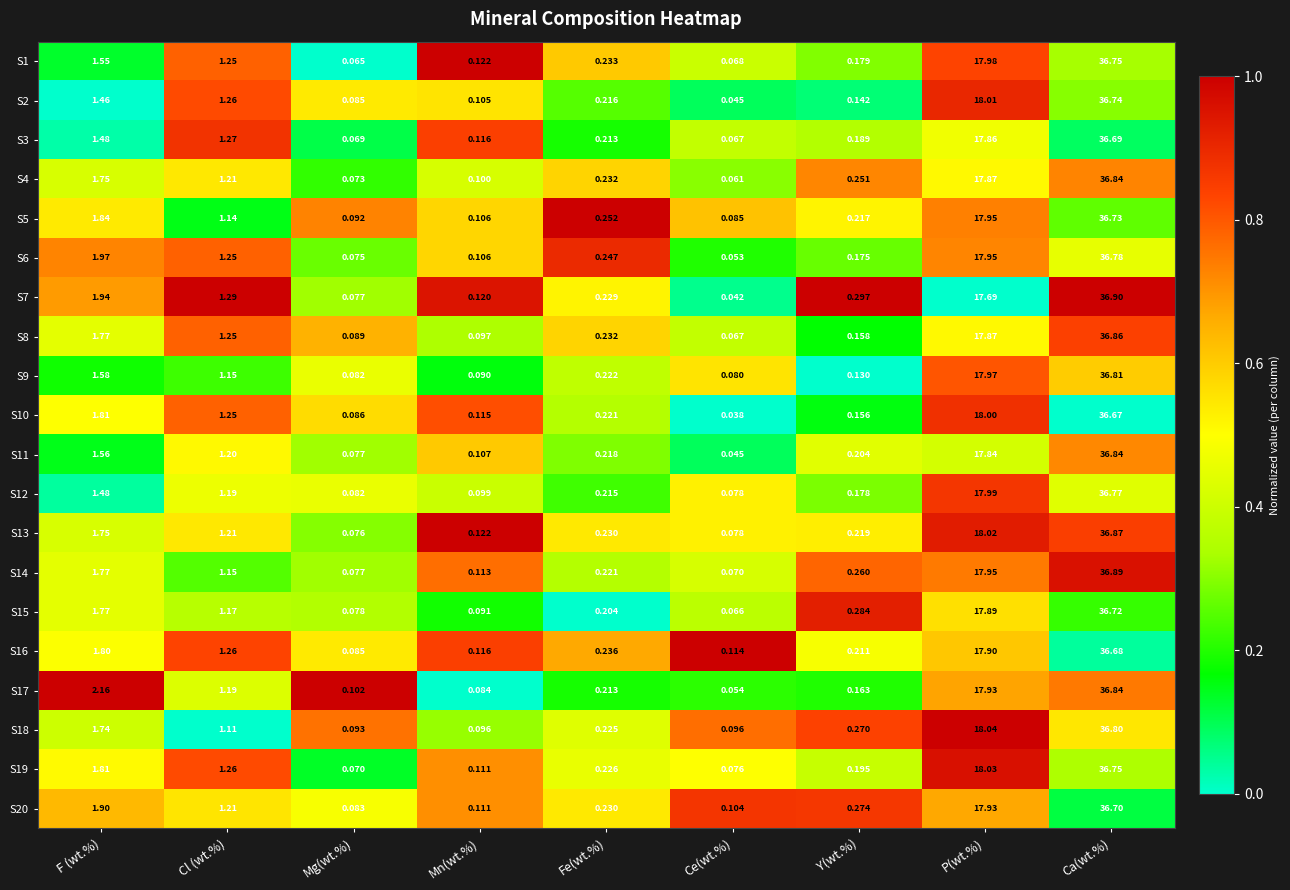

What is the greatest value displayed?

36.9